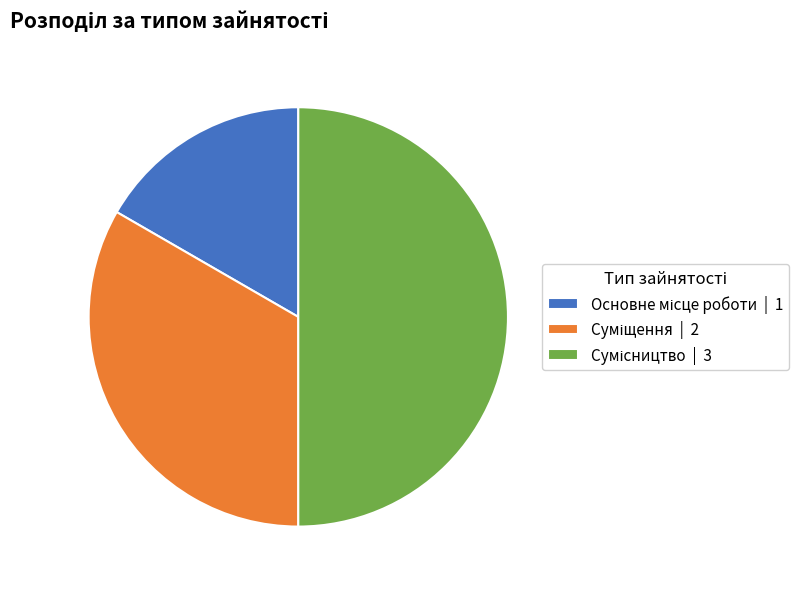

To the nearest percent, what percentage of the pie is Основне місце роботи?

17%